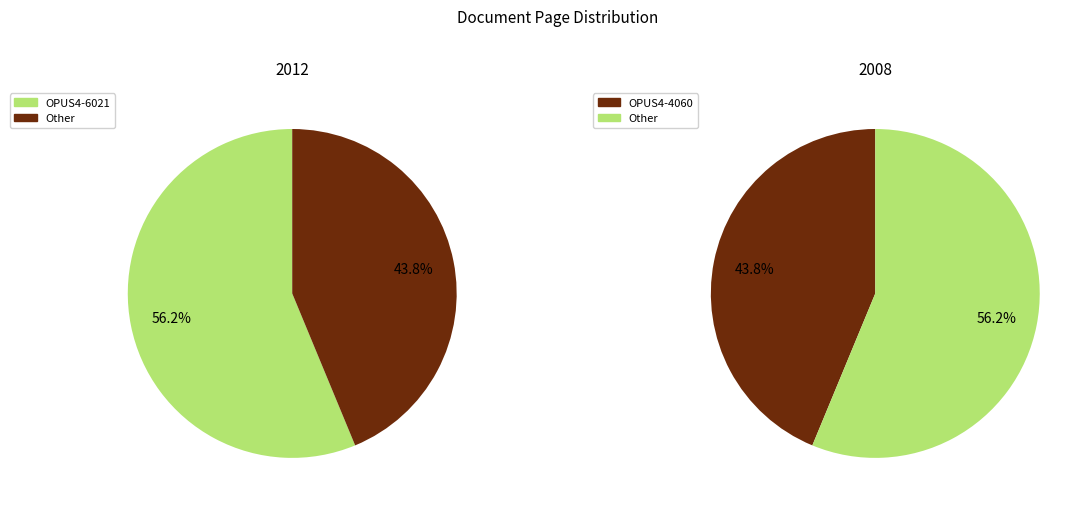

Which slice represents more than half of the pie?

OPUS4-6021